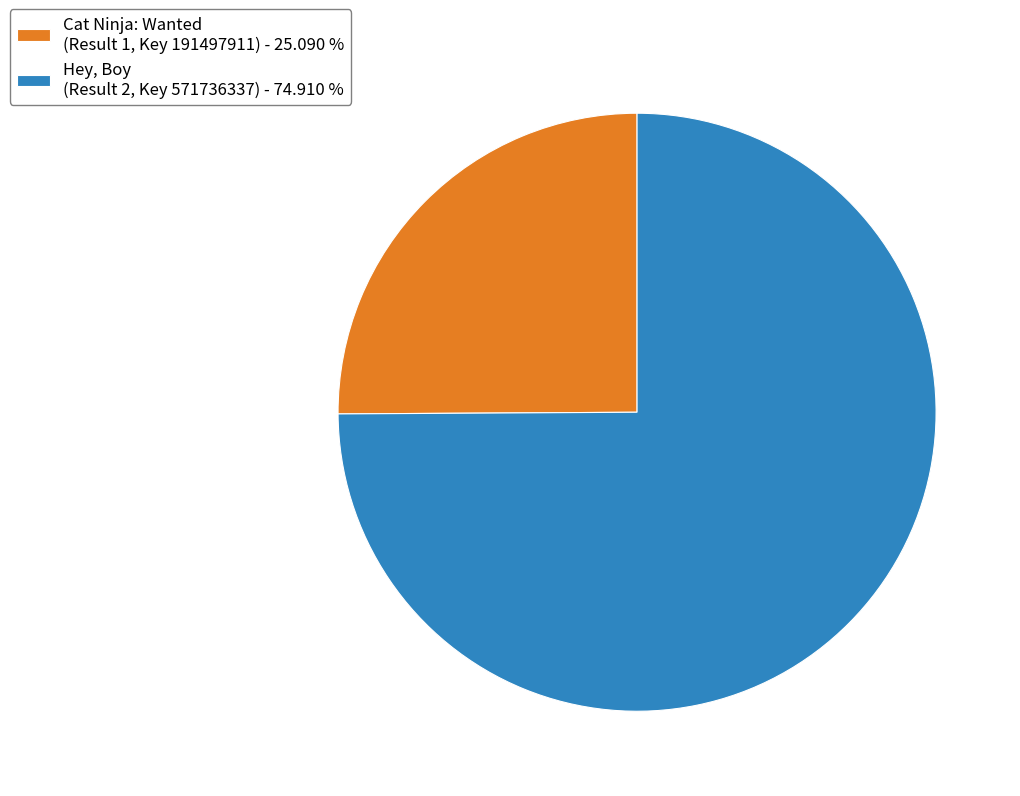

Is there any slice that represents more than half of the pie?

Yes